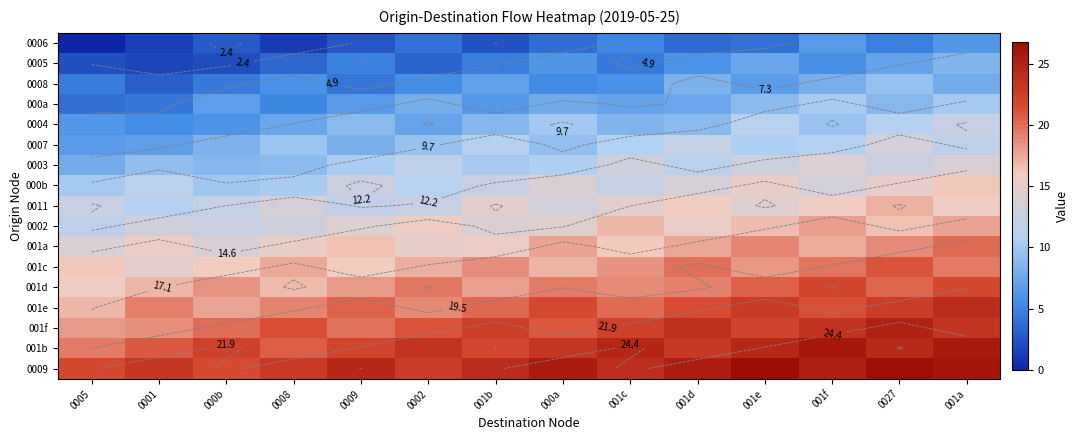

At which category is the sum across all series the highest?

001a